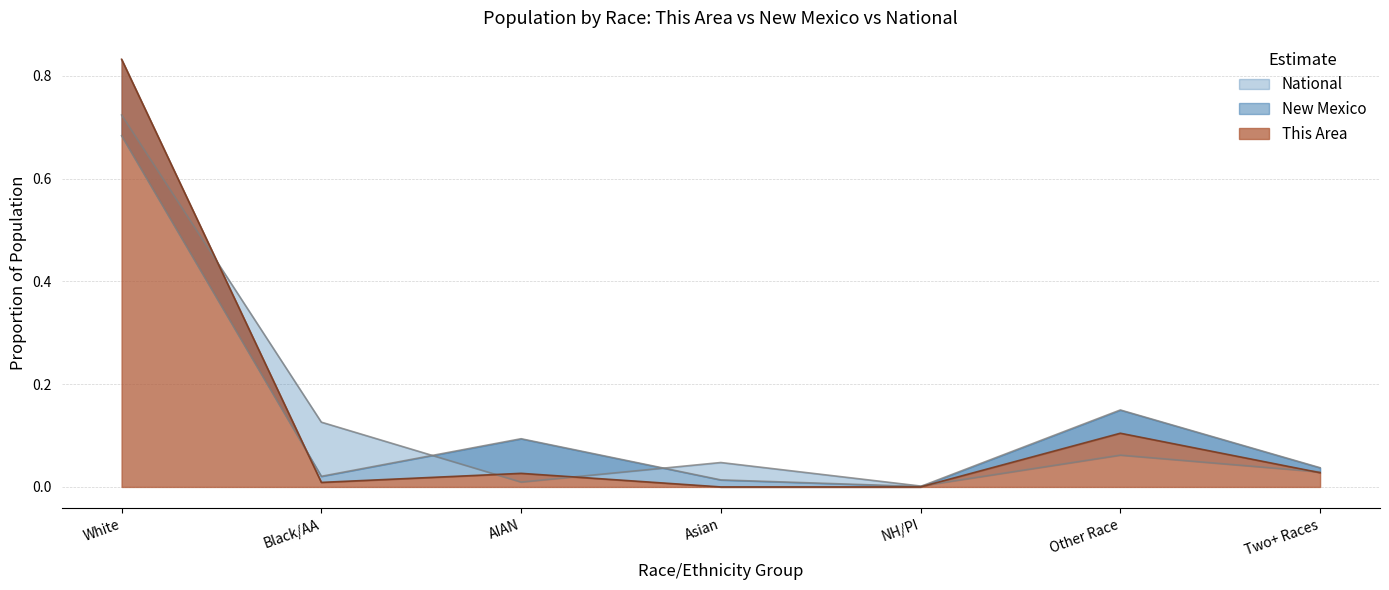

What is the difference between the New Mexico values at White and NH/PI?

0.7